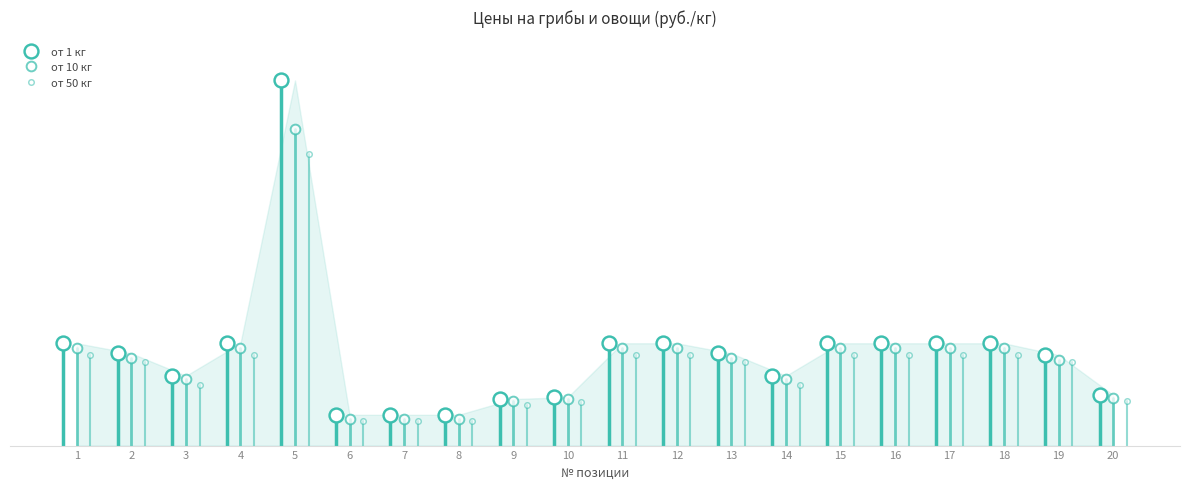

What is the value of the от 10 кг point at the 10th from the left?

2550